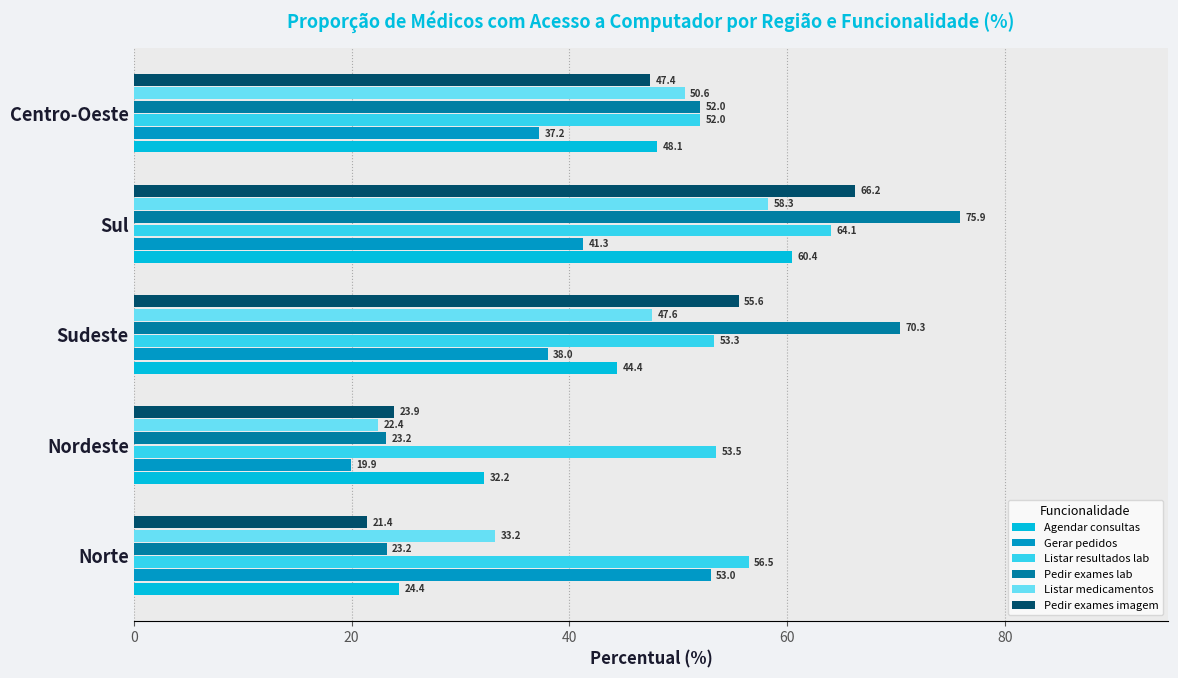

What is the minimum value for Listar medicamentos?

22.4